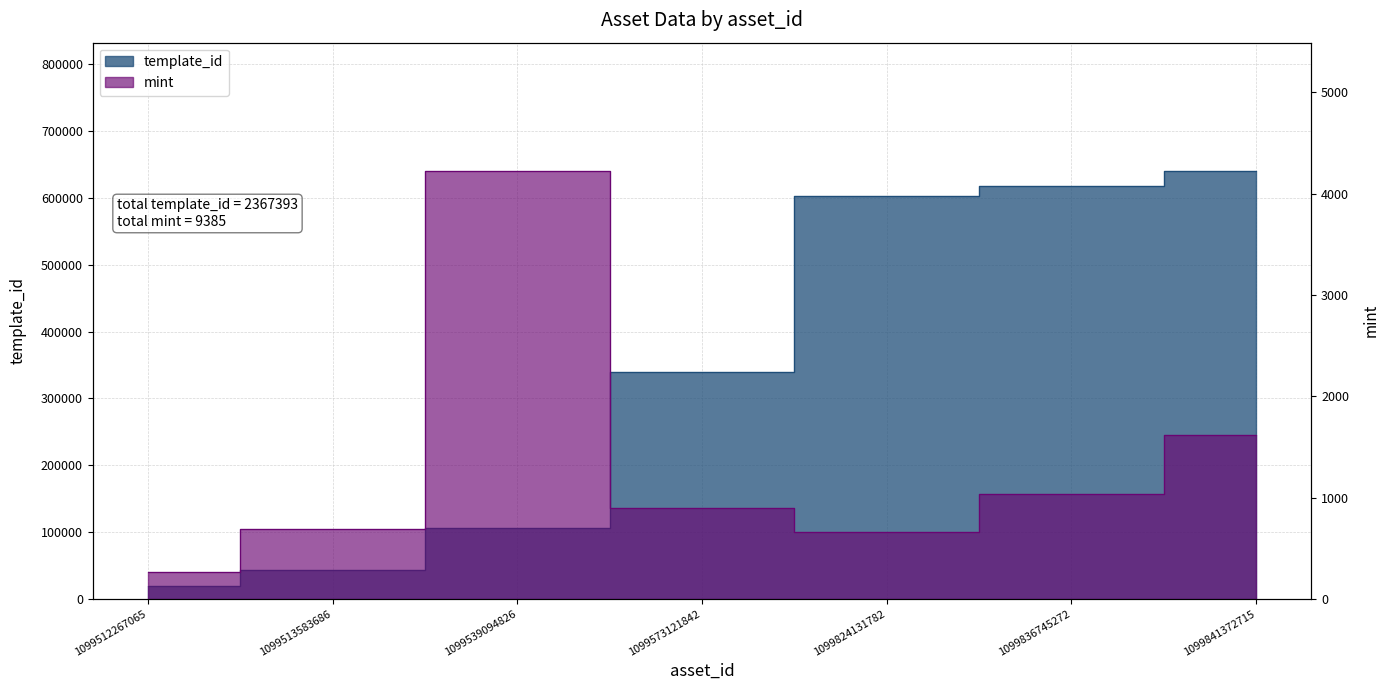

Rank the series by their average value, from highest to lowest.

template_id, mint